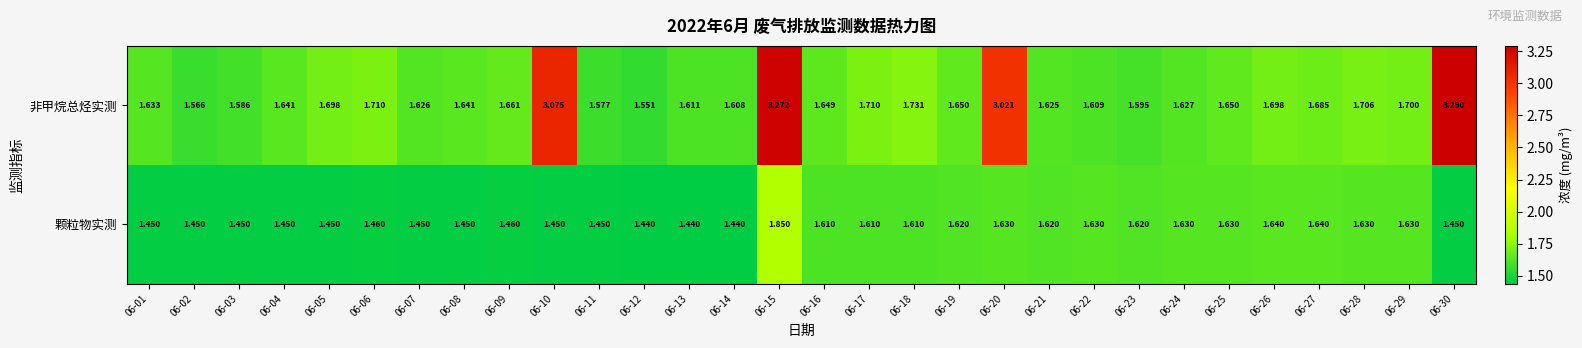

Between 06-08 and 06-16, which series saw the biggest shift?

颗粒物实测